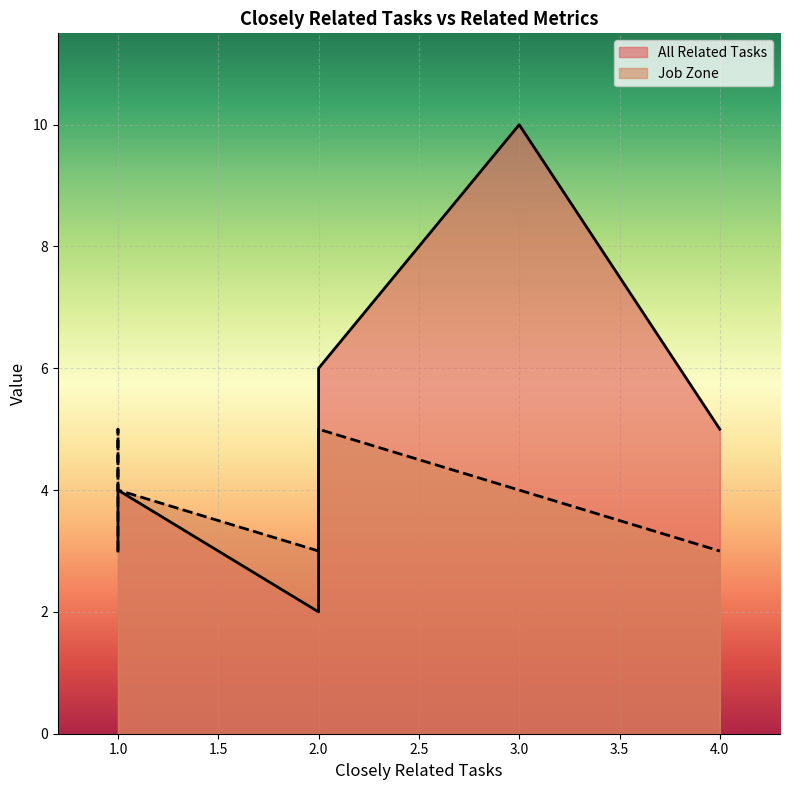

Which series changed the most between 2 and 2?

All Related Tasks